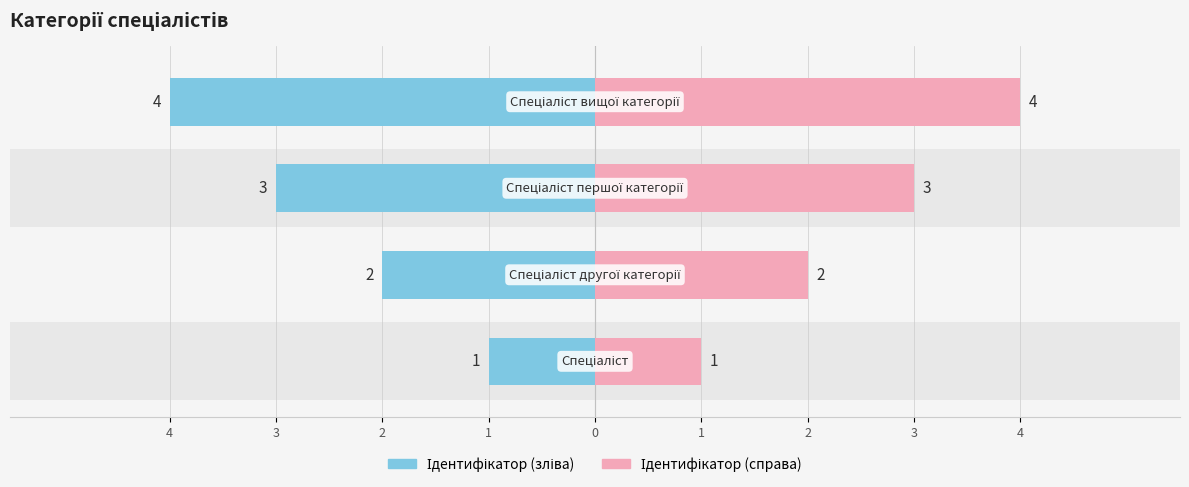

Are the bars horizontal?

Yes